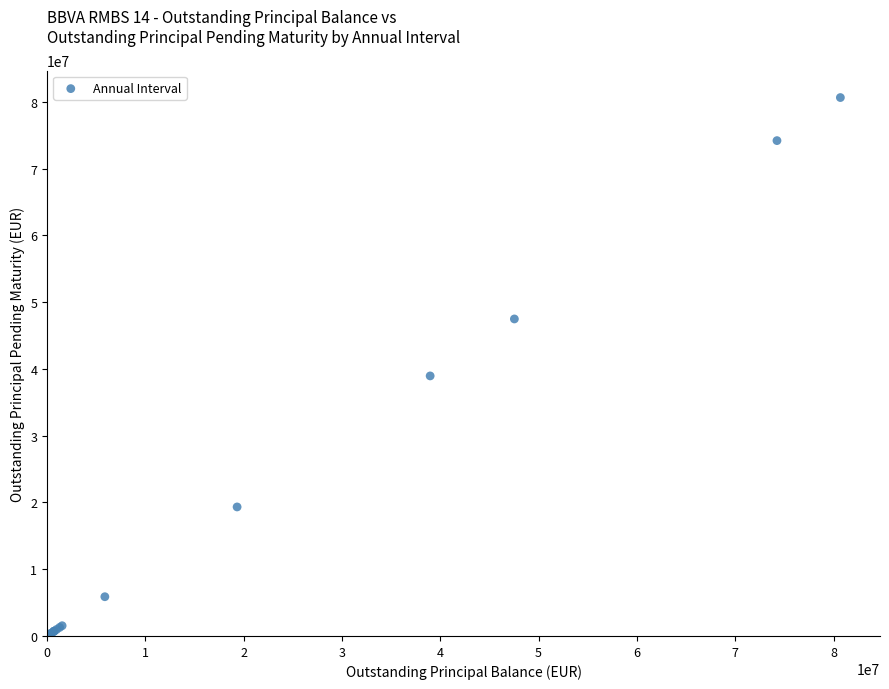

What Y value in the scatter plot is closest to 40371940?

38957641.0